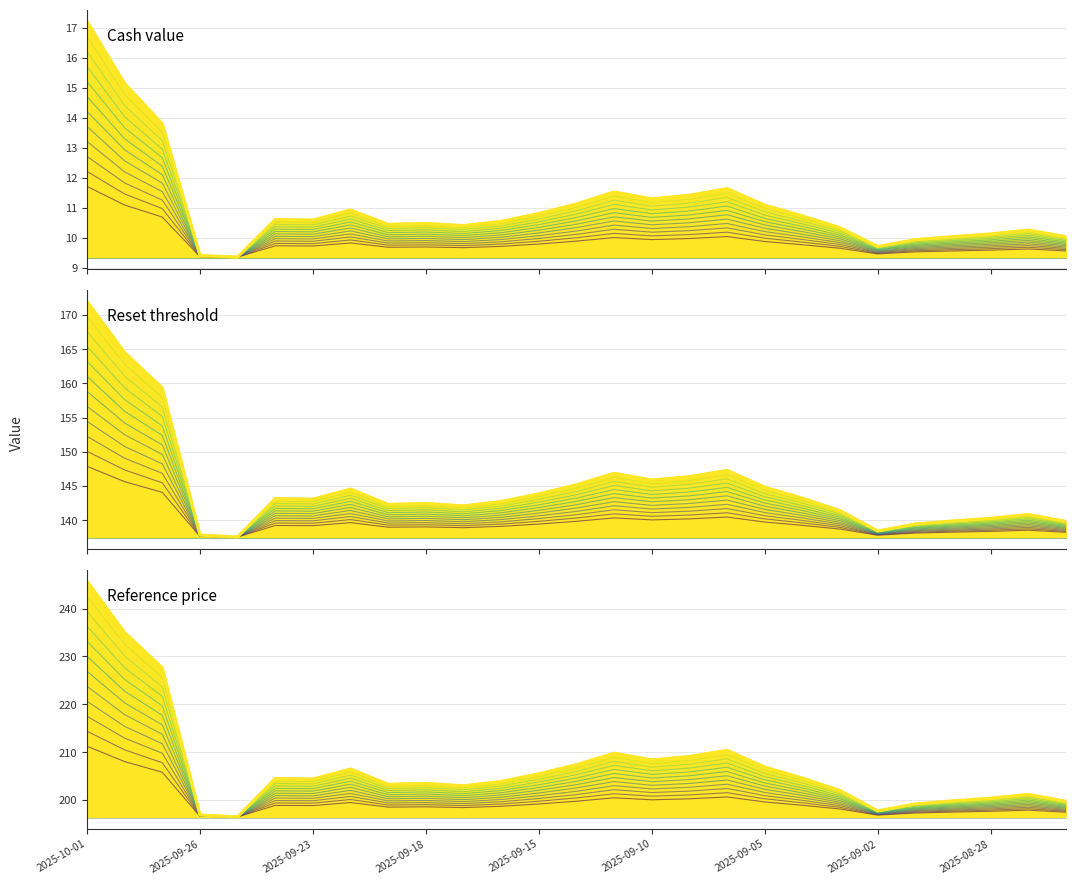

How many data points in Cash value (top) are less than 10?

4